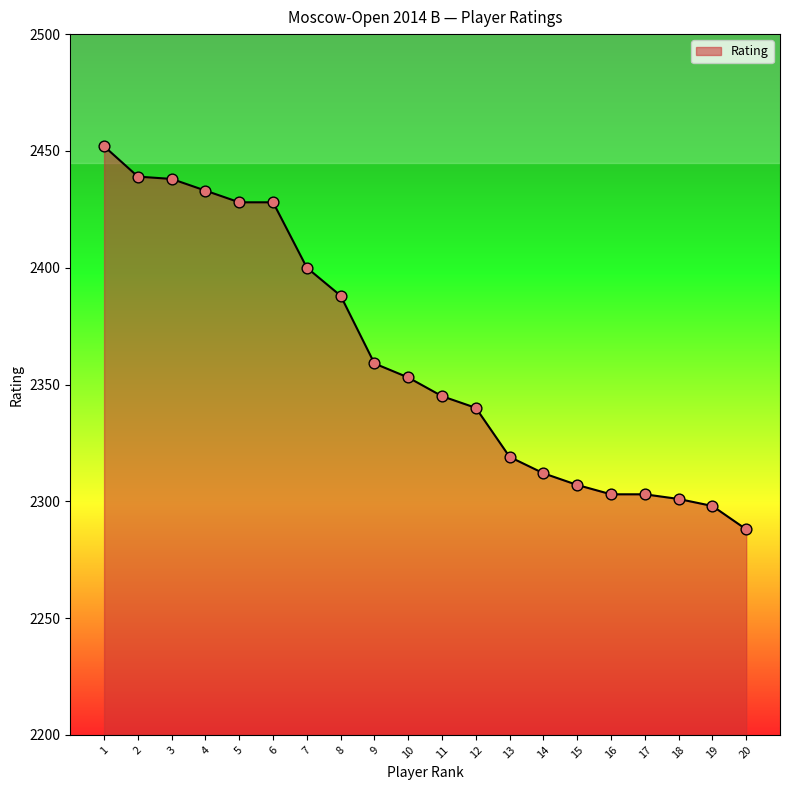

What is the change in value from 3 to 17?

-135